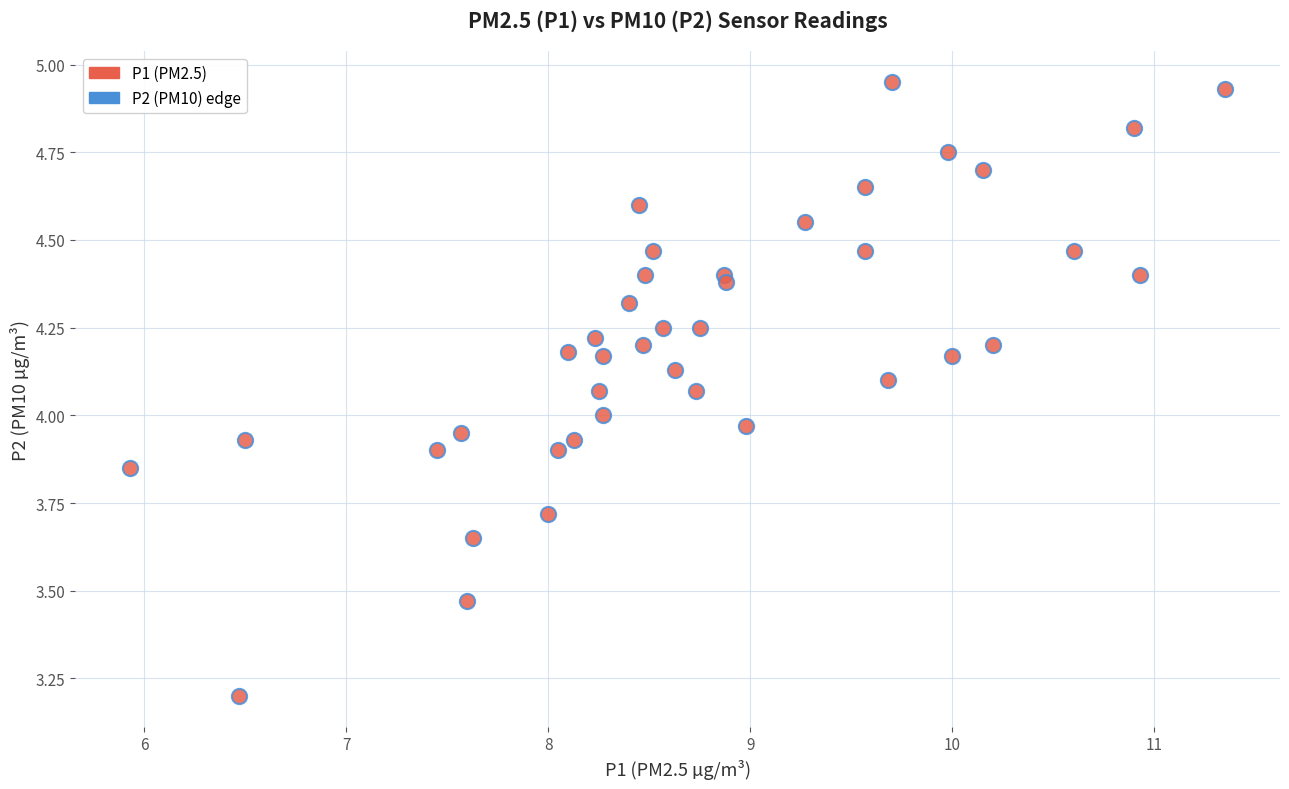

What is the range of X values (max minus min)?

5.4